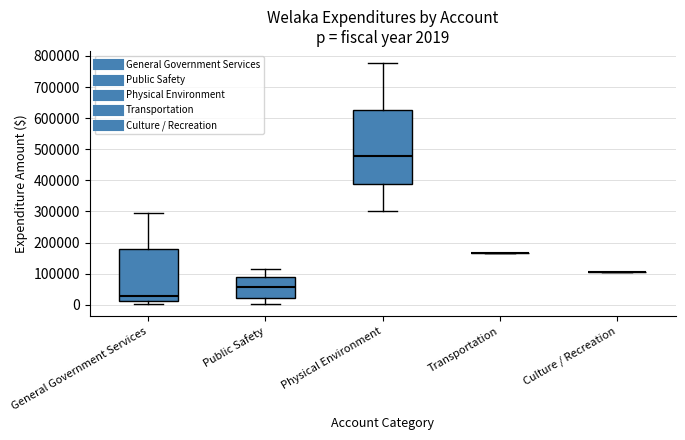

Which box is the tallest, from its lower edge to its upper edge?

Physical Environment